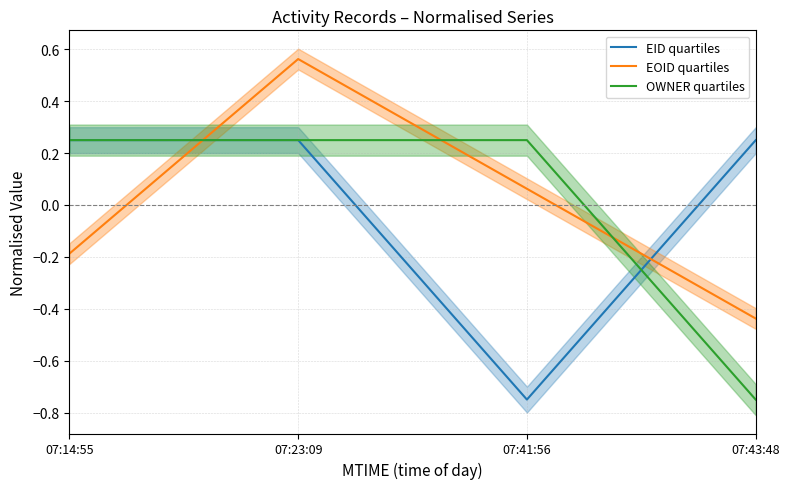

What position from the left is 07:43:48?

4